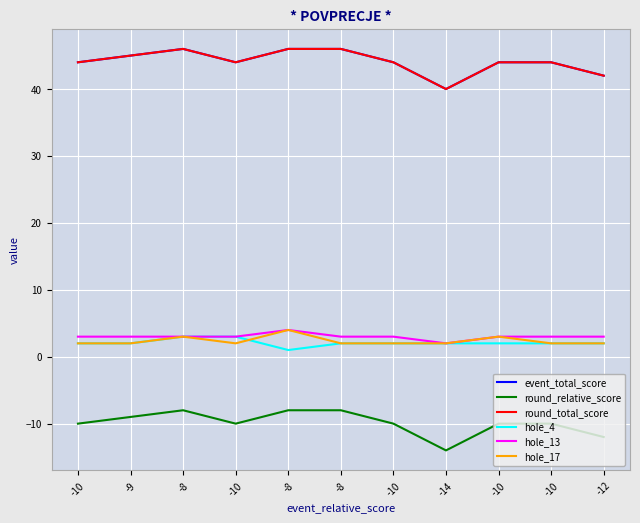

Does the chart display data point markers on the line(s)?

No